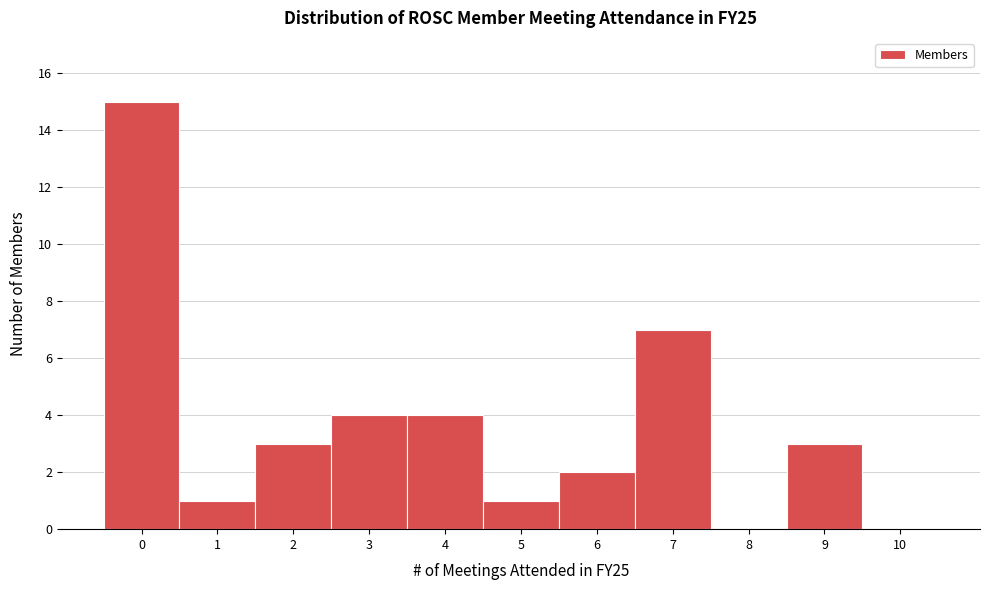

How tall is the bar that spans -0.5 to 0.5 on the x-axis? The values are not printed on the chart, so give them approximately, as read against the axis.

15